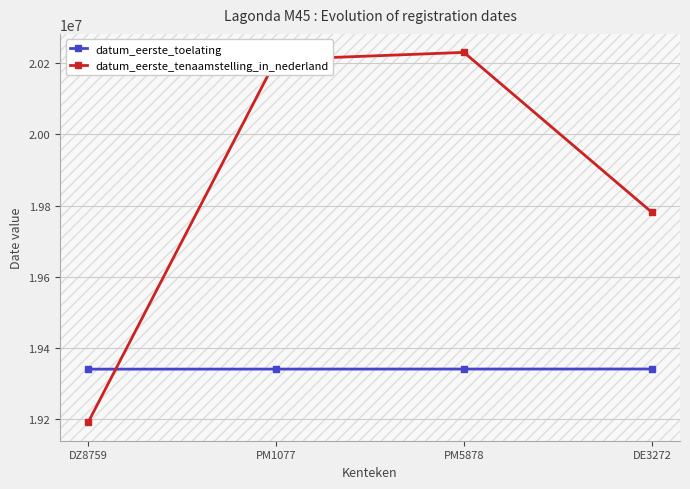

At how many categories does at least one series exceed 19388995?

3